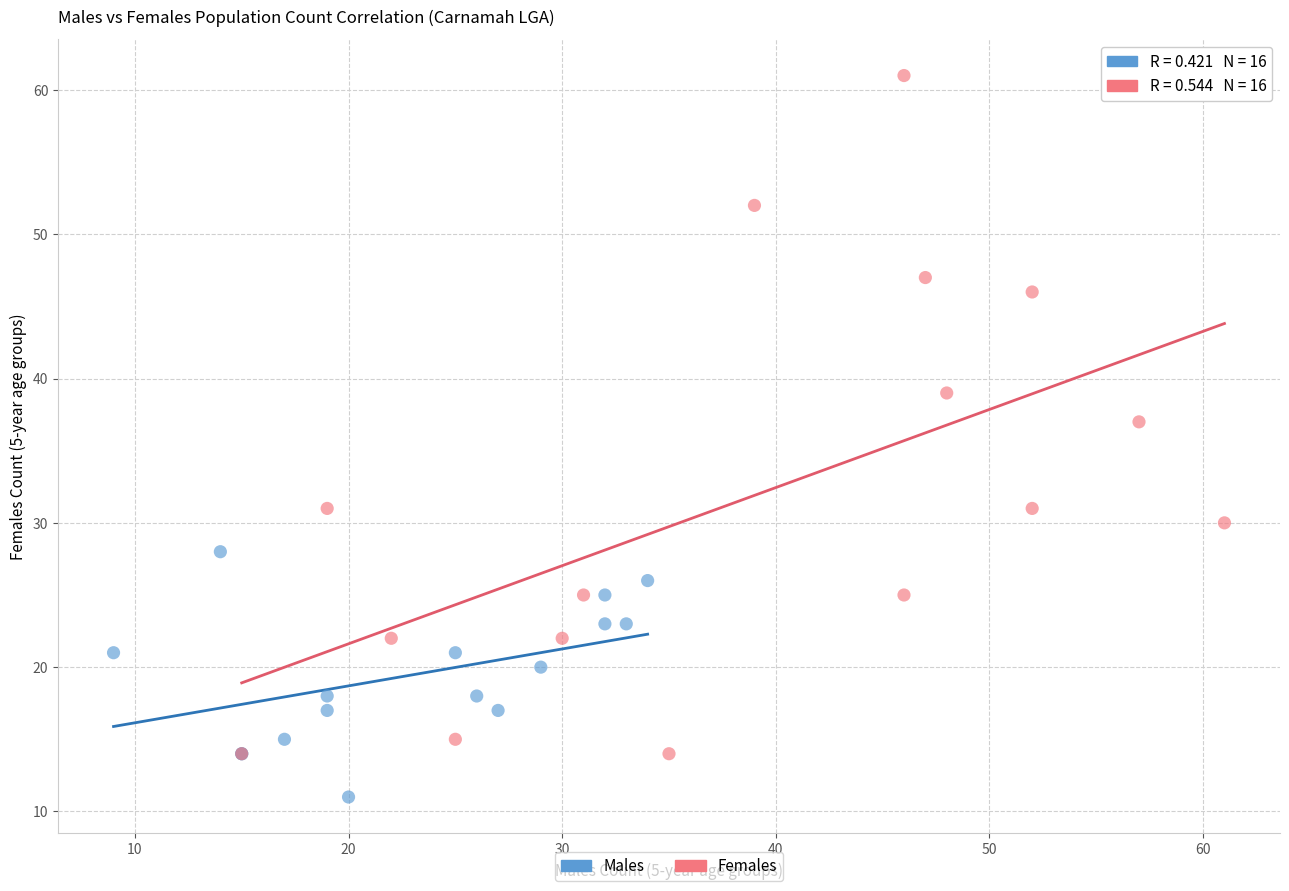

Which series contains the lowest Y value?

Males